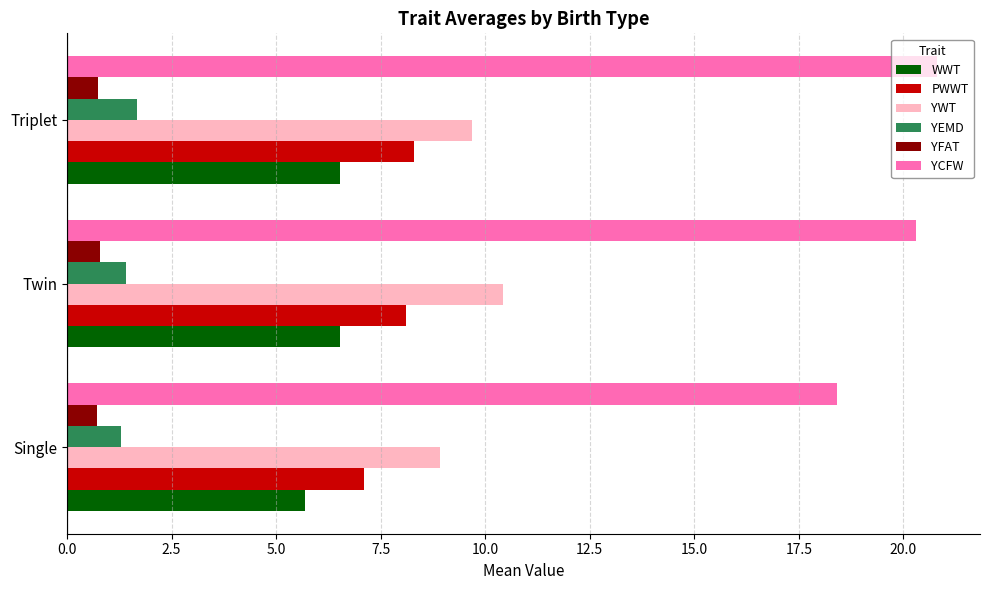

At how many categories does at least one series exceed 16?

3